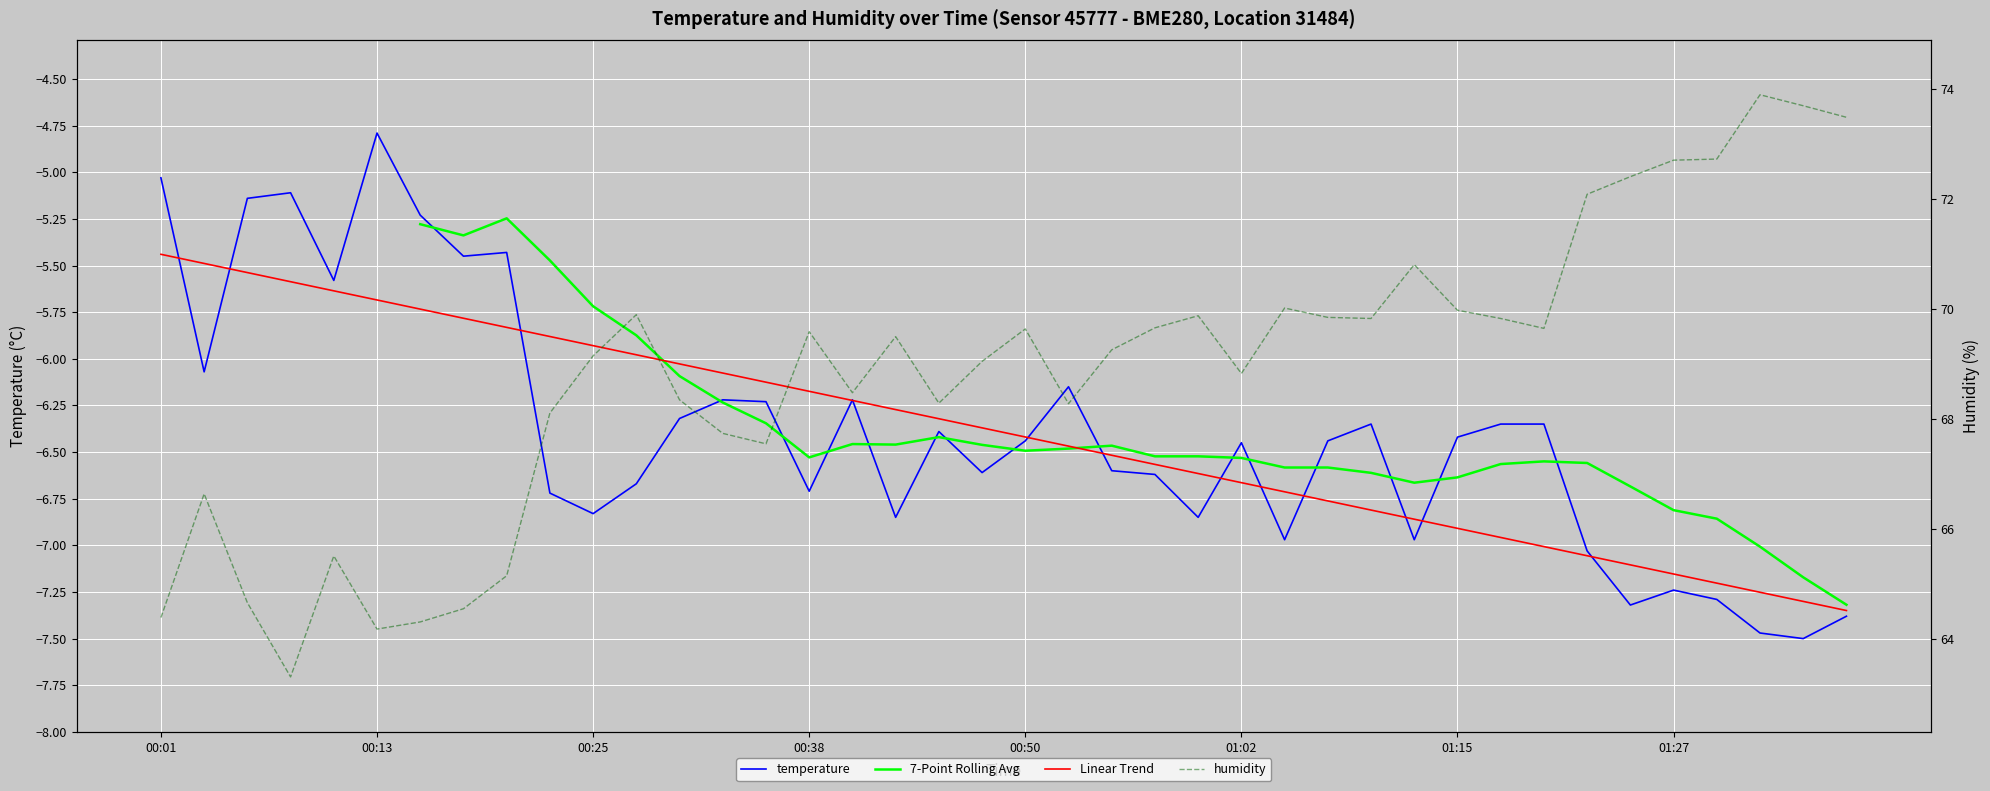

Reading right to left, extract all data points from this chart.

temperature: -7.4	-7.5	-7.5	-7.3	-7.2	-7.3	-7.0	-6.3	-6.3	-6.4	-7.0	-6.3	-6.4	-7.0	-6.5	-6.8	-6.6	-6.6	-6.2	-6.4	-6.6	-6.4	-6.8	-6.2	-6.7	-6.2	-6.2	-6.3	-6.7	-6.8	-6.7	-5.4	-5.5	-5.2	-4.8	-5.6	-5.1	-5.1	-6.1	-5.0
humidity: 73.5	73.7	73.9	72.7	72.7	72.4	72.1	69.7	69.8	70.0	70.8	69.8	69.8	70.0	68.8	69.9	69.7	69.3	68.3	69.6	69.0	68.3	69.5	68.5	69.6	67.5	67.7	68.3	69.9	69.2	68.1	65.2	64.5	64.3	64.2	65.5	63.3	64.7	66.6	64.4